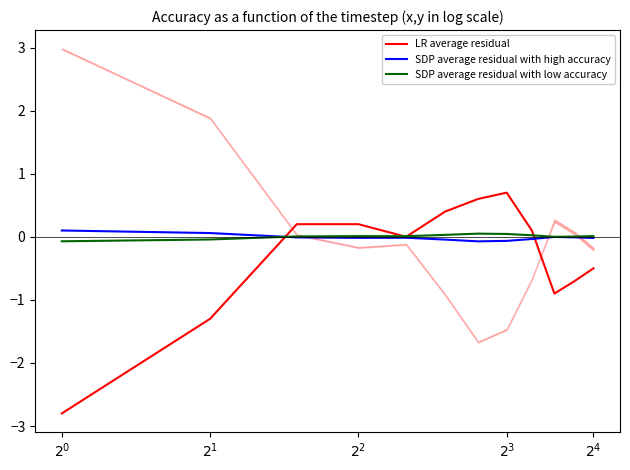

Reading left to right, transcribe all the data shown in this chart.

LR average residual: -2.8	-1.3	0.2	0.2	0.0	0.4	0.6	0.7	0.1	-0.9	-0.7	-0.5
SDP average residual with high accuracy: 0.1	0.1	-0.0	-0.0	-0.0	-0.0	-0.1	-0.1	-0.0	-0.0	-0.0	-0.0
SDP average residual with low accuracy: -0.1	-0.0	0.0	0.0	0.0	0.0	0.0	0.0	0.0	-0.0	0.0	0.0